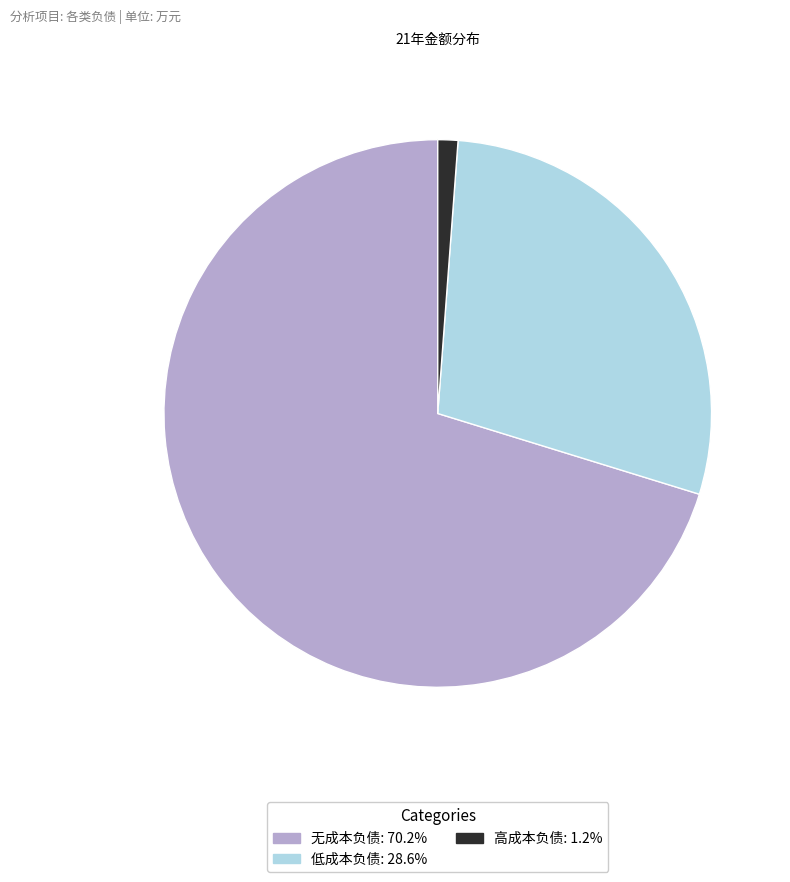

Does any single category account for the majority?

Yes